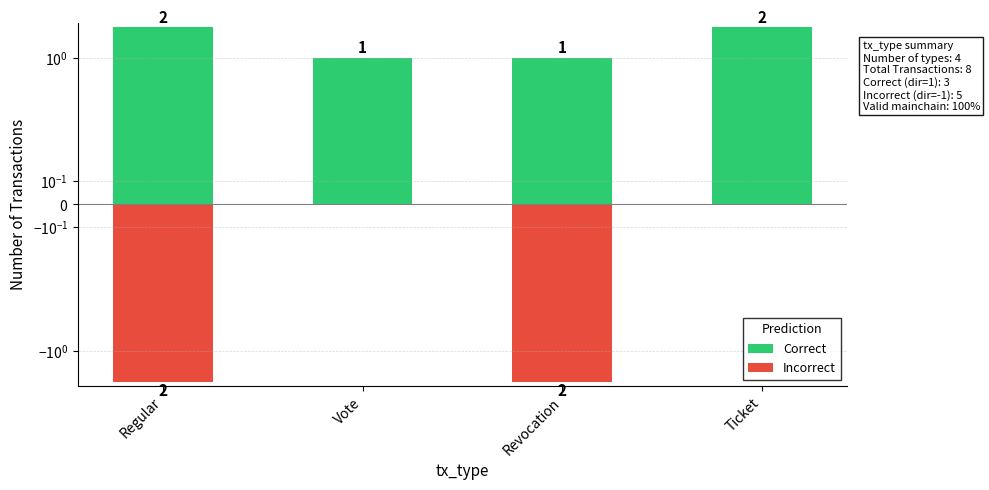

True or false: Incorrect has a value of -2 at Regular.

True